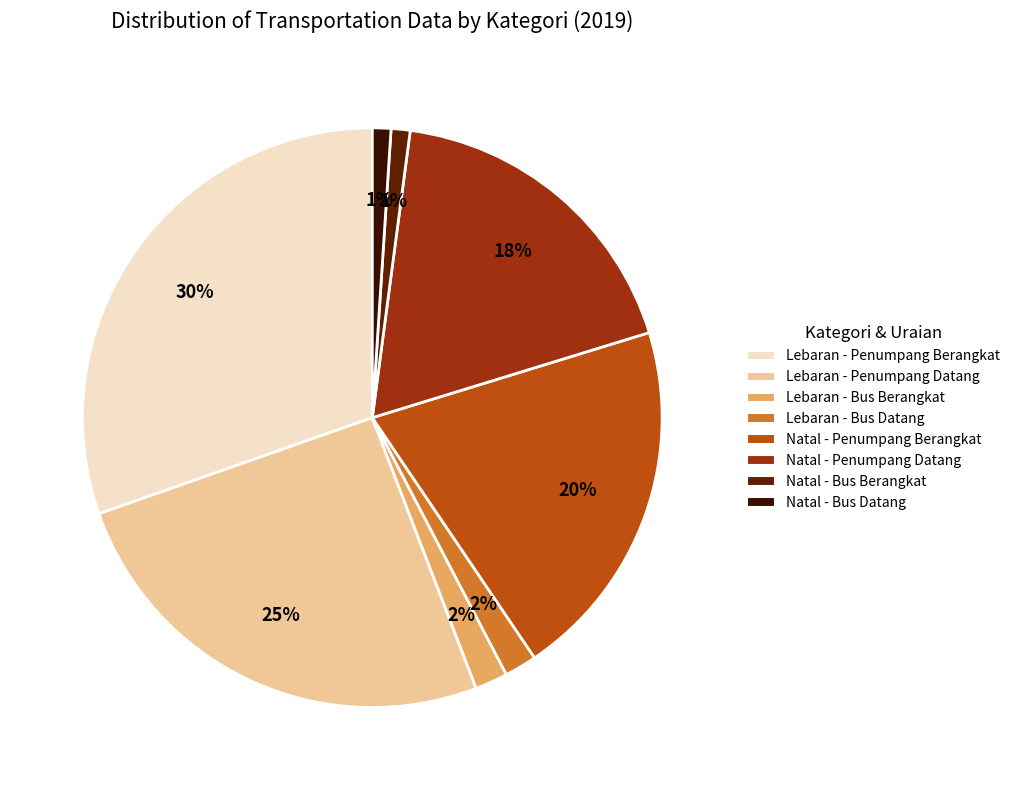

Does any single category account for the majority?

No